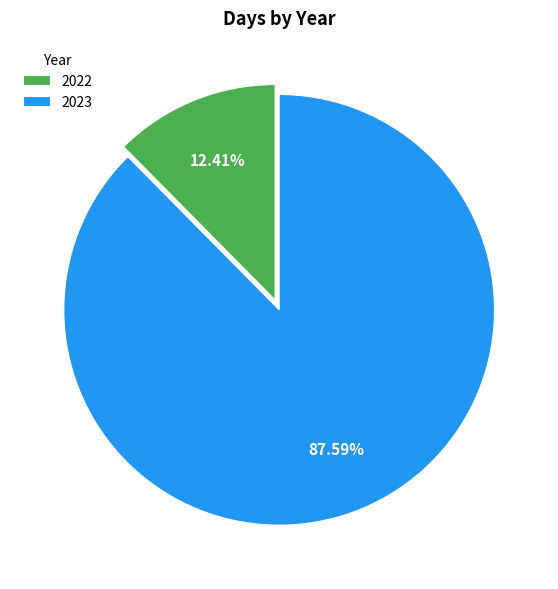

Is it true that 2023 is 93% of the pie?

False